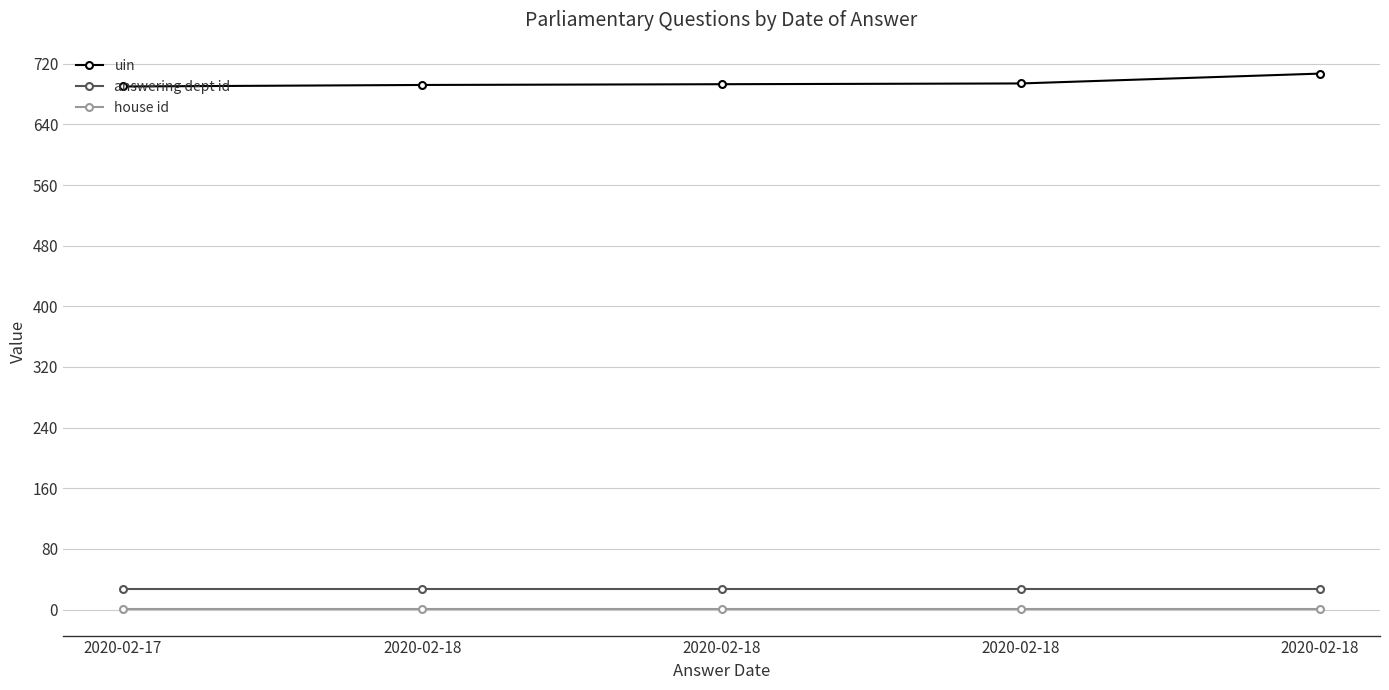

What is the total value across all series at 2020-02-18?

720